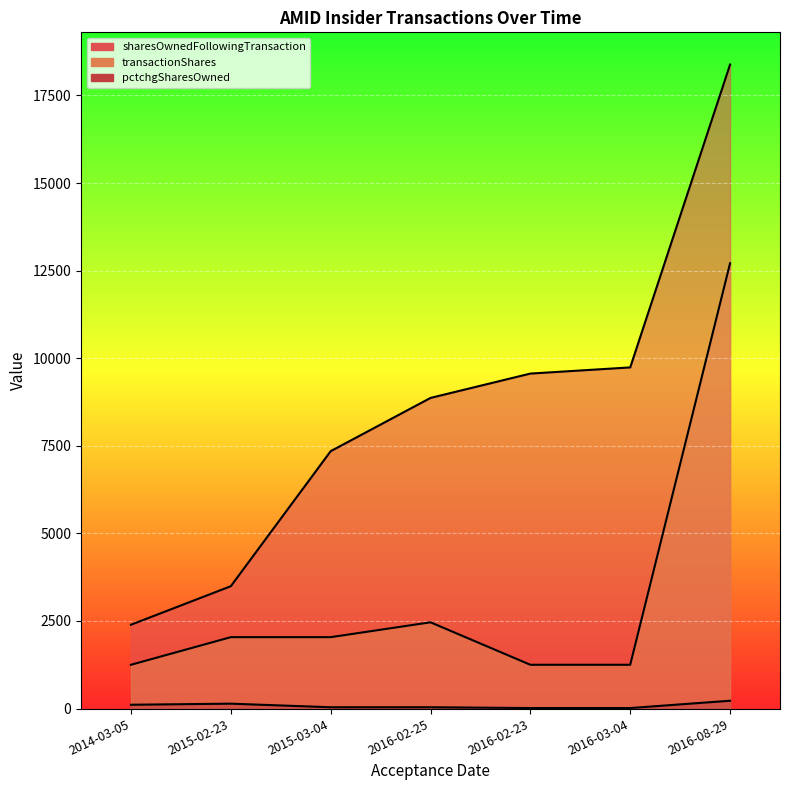

What is the difference between the highest and lowest values at 2016-02-23?

9546